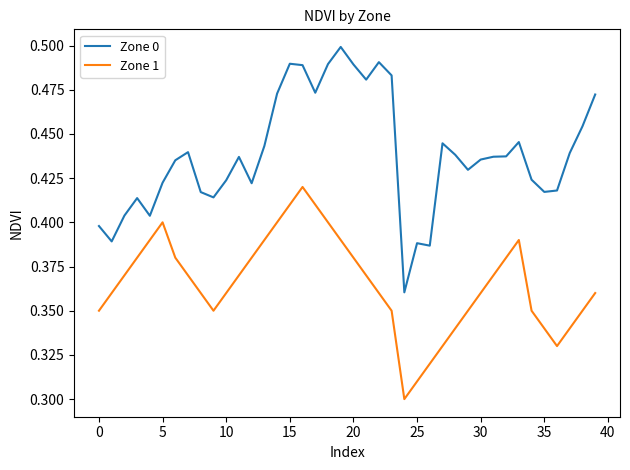

Which series has the largest total across all categories?

Zone 0